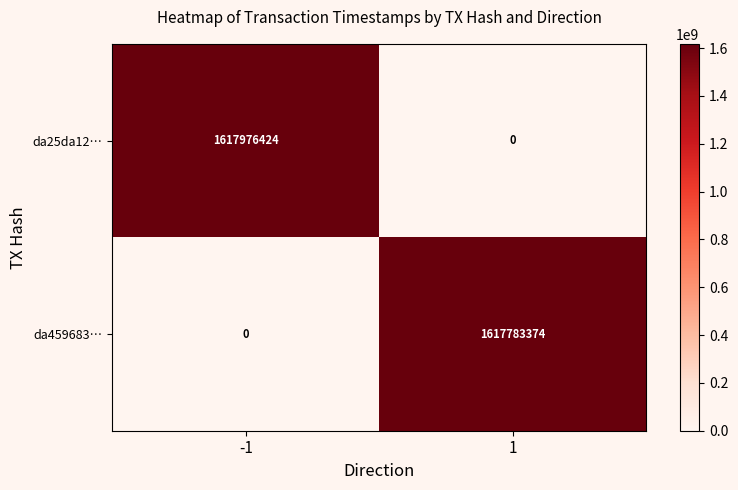

Reading left to right, list all the values displayed in this chart.

da25da12…: -1=1617976424	1=0
da459683…: -1=0	1=1617783374